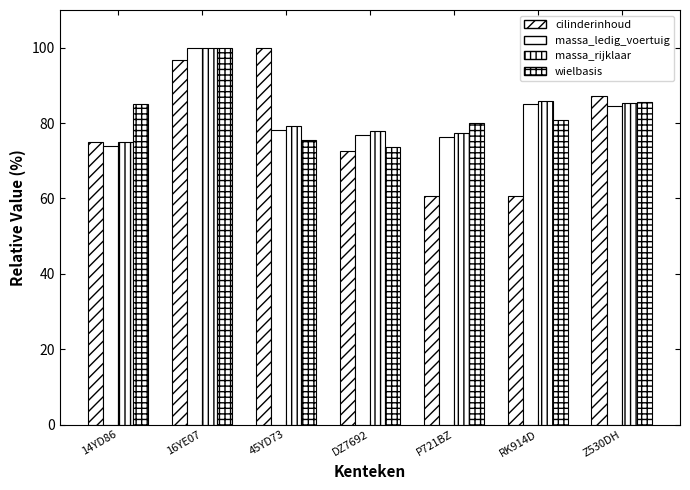

What is the difference between the maximum and minimum values in the wielbasis series?

26.4